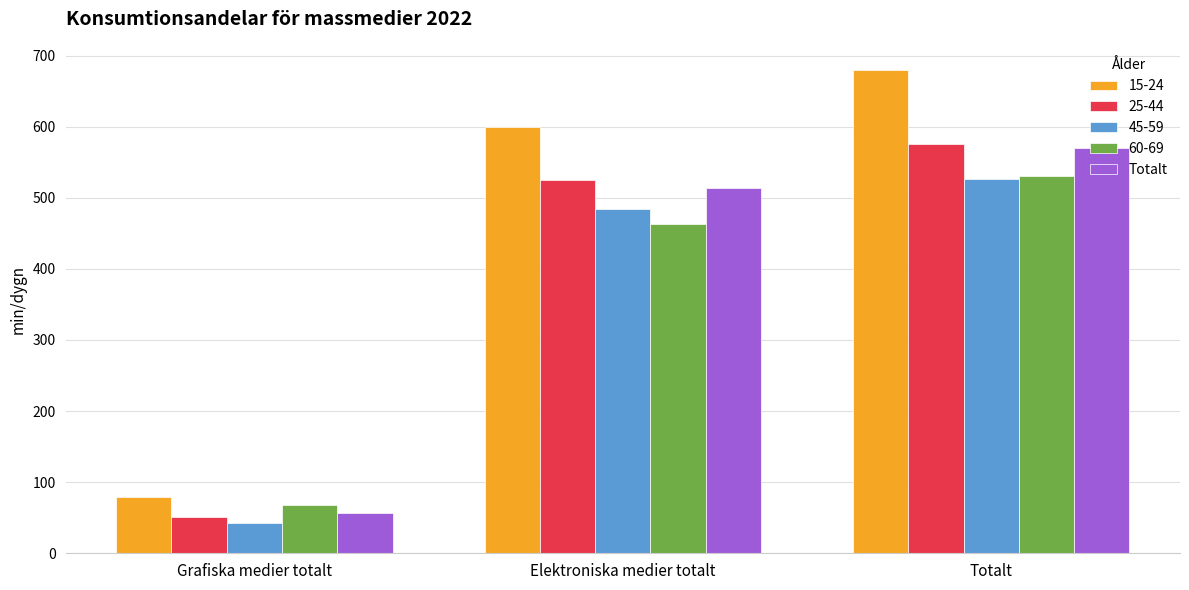

Does the chart contain stacked bars?

No